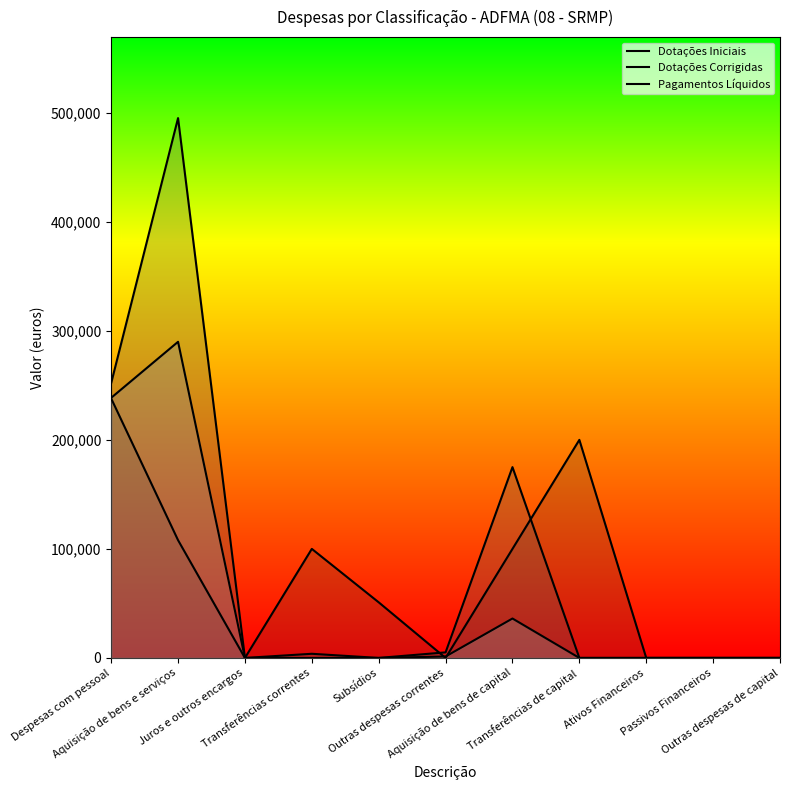

True or false: Dotações Corrigidas and Pagamentos Líquidos intersect in this chart.

False